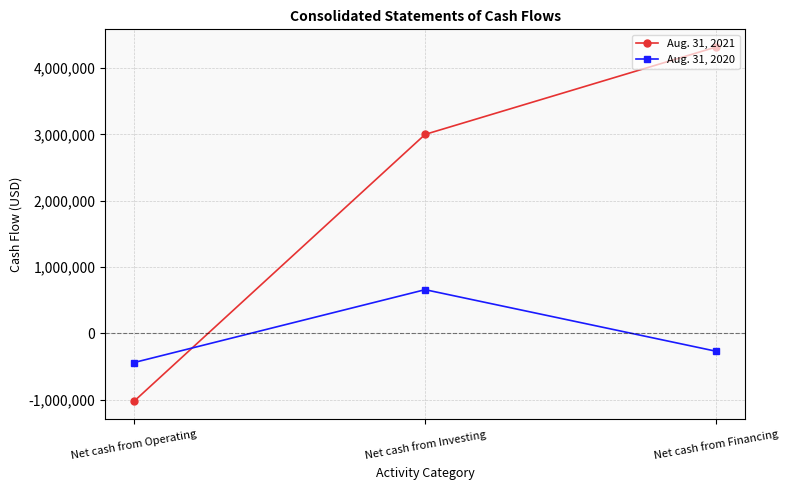

How many values in the Aug. 31, 2020 series exceed -271687?

1